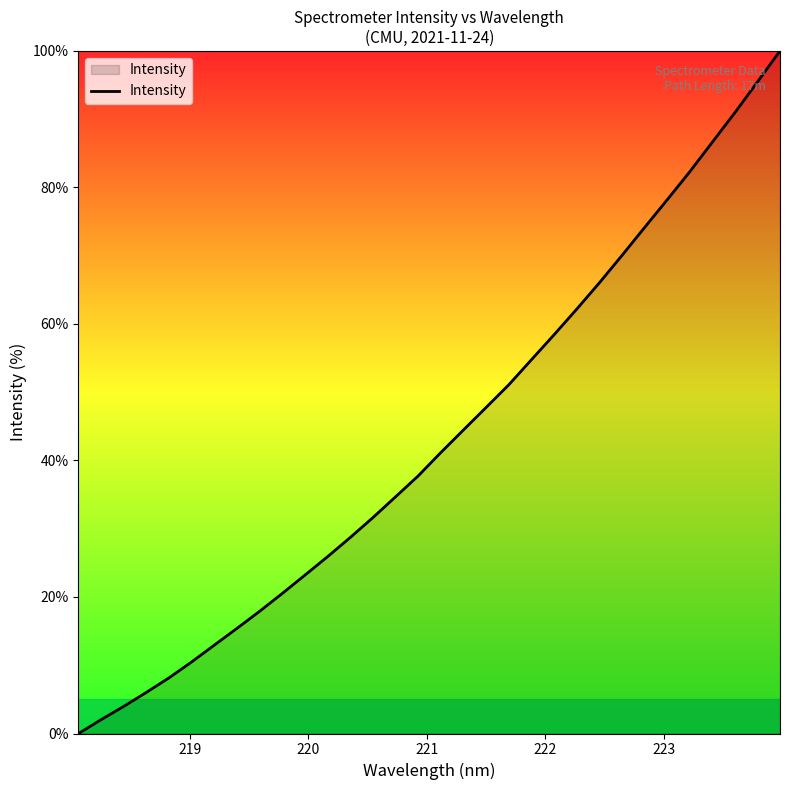

What is the maximum value shown in the chart?

100.0